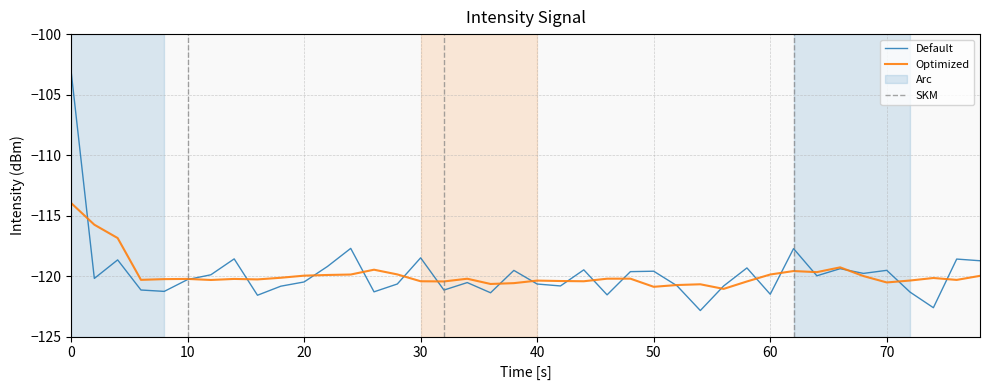

Count the number of categories in the chart.

40